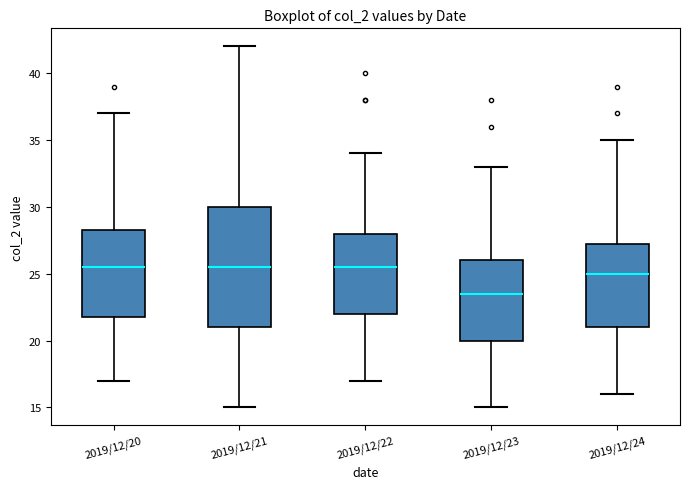

Reading left to right, read every box against the y-axis: the position of its median line, the range the box covers, and the ends of its whiskers. The values are not printed on the chart, so give them approximately, as read against the axis.

2019/12/20: median 25.5, box 22.0 to 28.5, whiskers 17.0 to 37.0
2019/12/21: median 25.5, box 21.0 to 30.0, whiskers 15.0 to 42.0
2019/12/22: median 25.5, box 22.0 to 28.0, whiskers 17.0 to 34.0
2019/12/23: median 23.5, box 20.0 to 26.0, whiskers 15.0 to 33.0
2019/12/24: median 25.0, box 21.0 to 27.5, whiskers 16.0 to 35.0